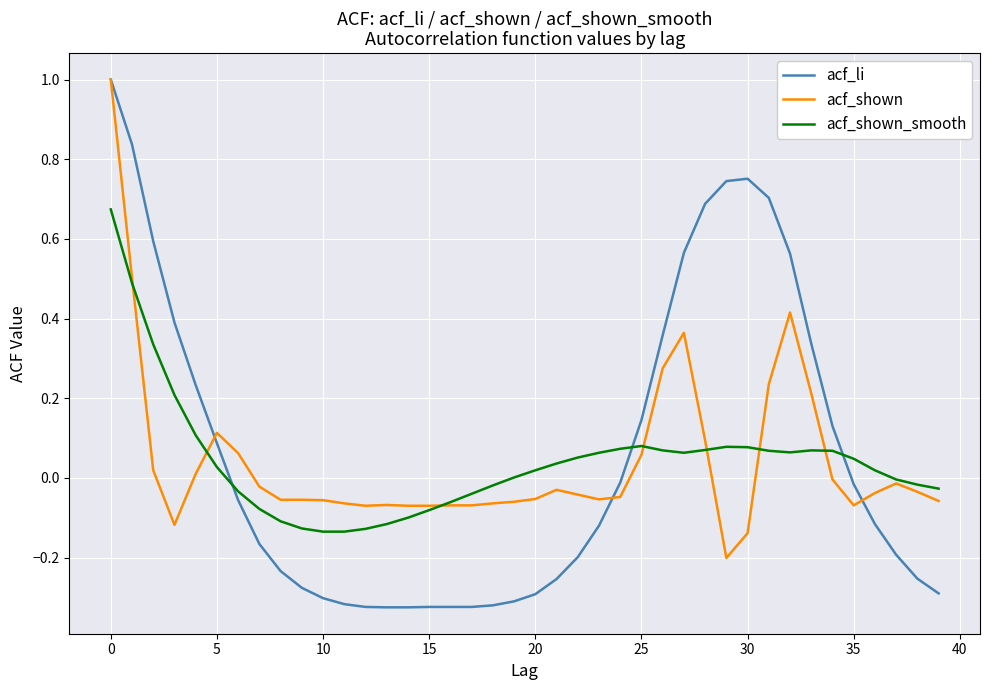

Which series has the widest spread of values?

acf_li